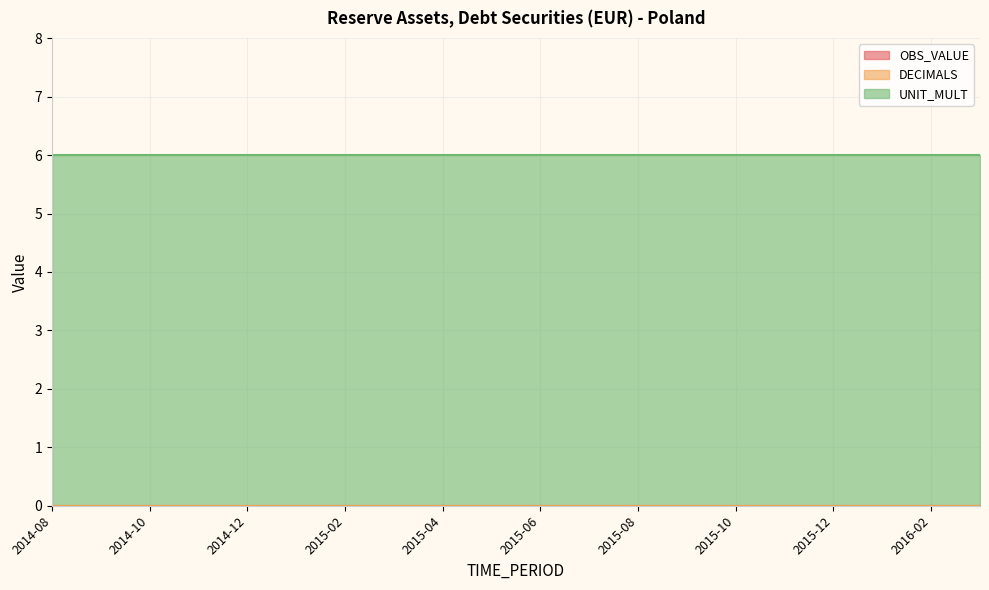

What is the greatest value displayed?

6